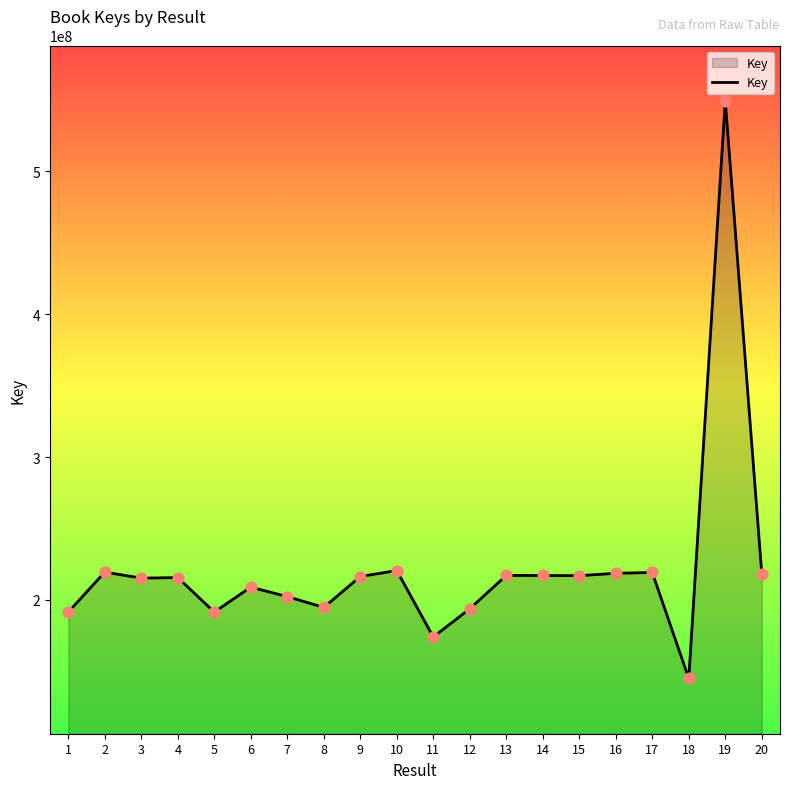

What is the change in value from 8 to 13?

+22379910